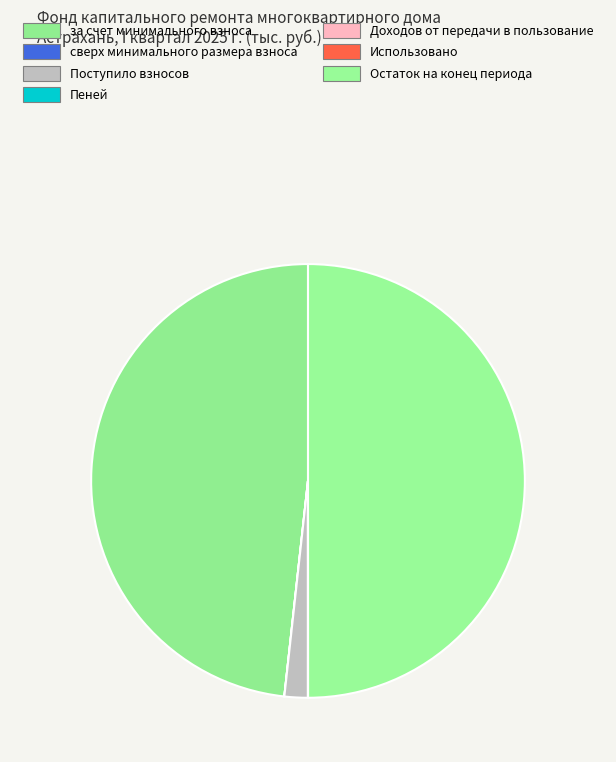

Which has a higher value, за счет минимального взноса or Доходов от передачи в пользование?

за счет минимального взноса